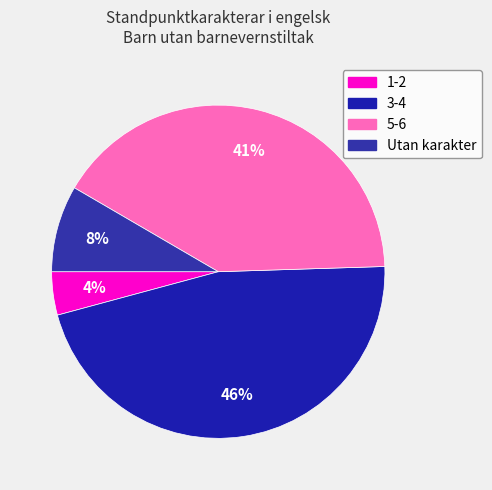

What percentage is the 1-2 slice, to the nearest percent?

4%